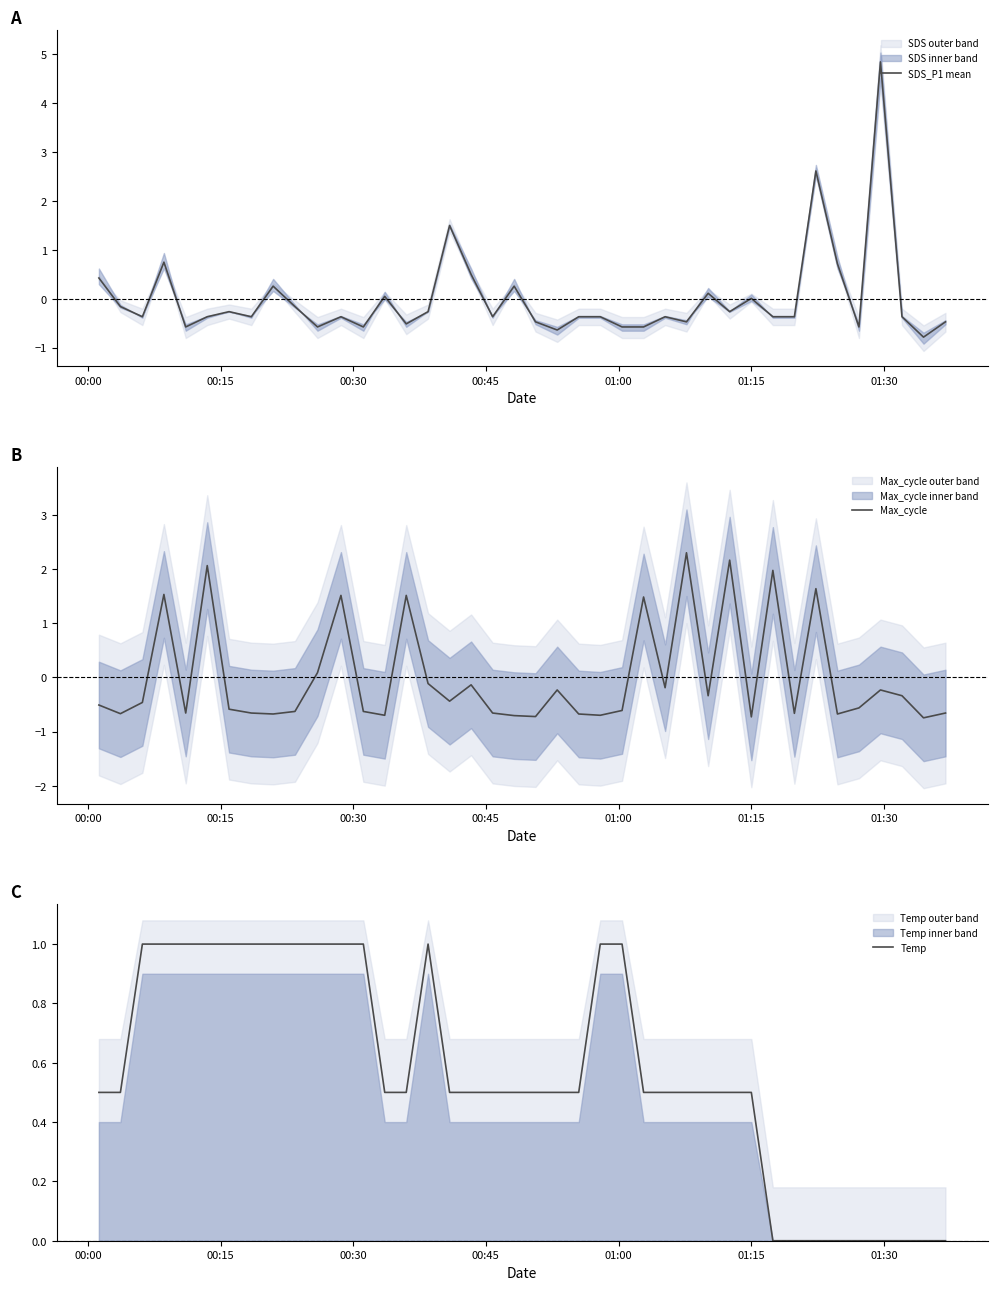

What are all the series names shown in the legend?

SDS_P1 mean, Max_cycle, Temp